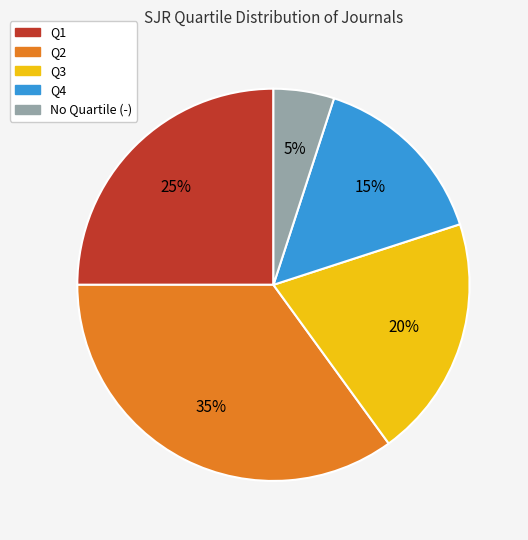

Is there a majority slice in this chart?

No